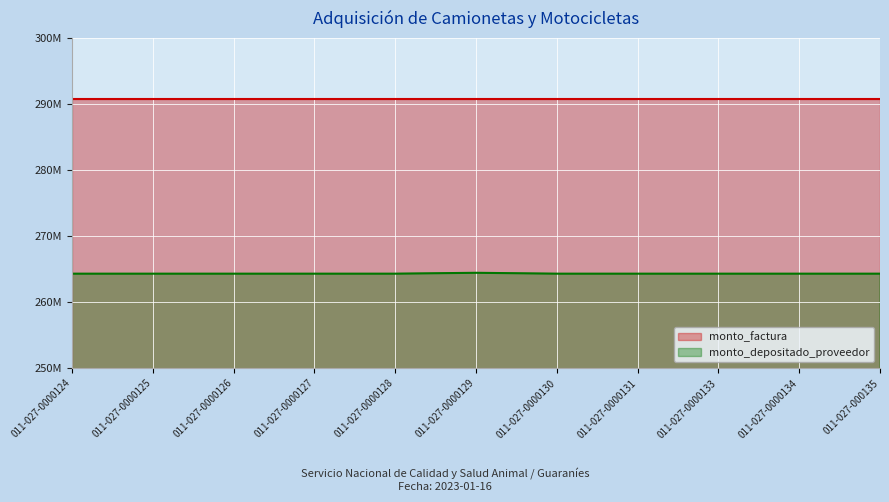

True or false: the data shows 73905981 at 011-027-0000130.

False